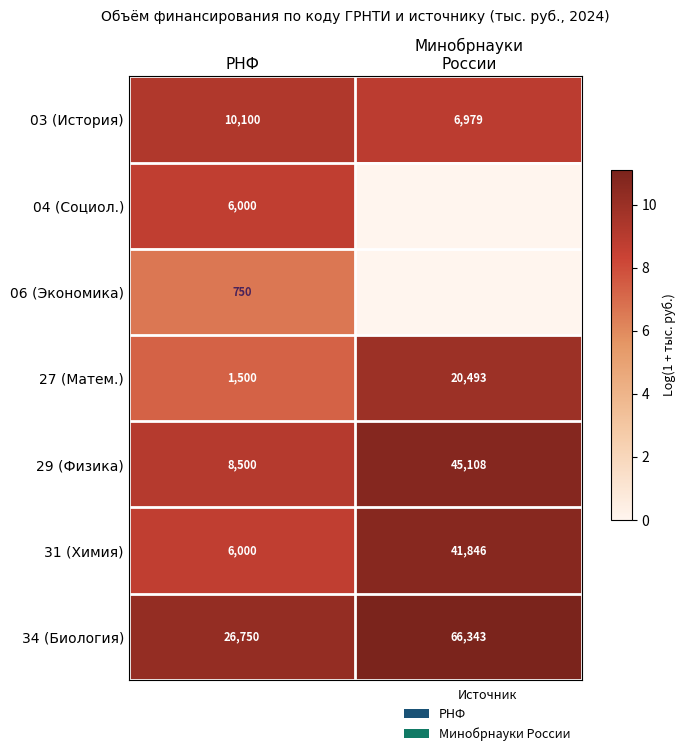

What is the sum of all 31 (Химия) values?

47846